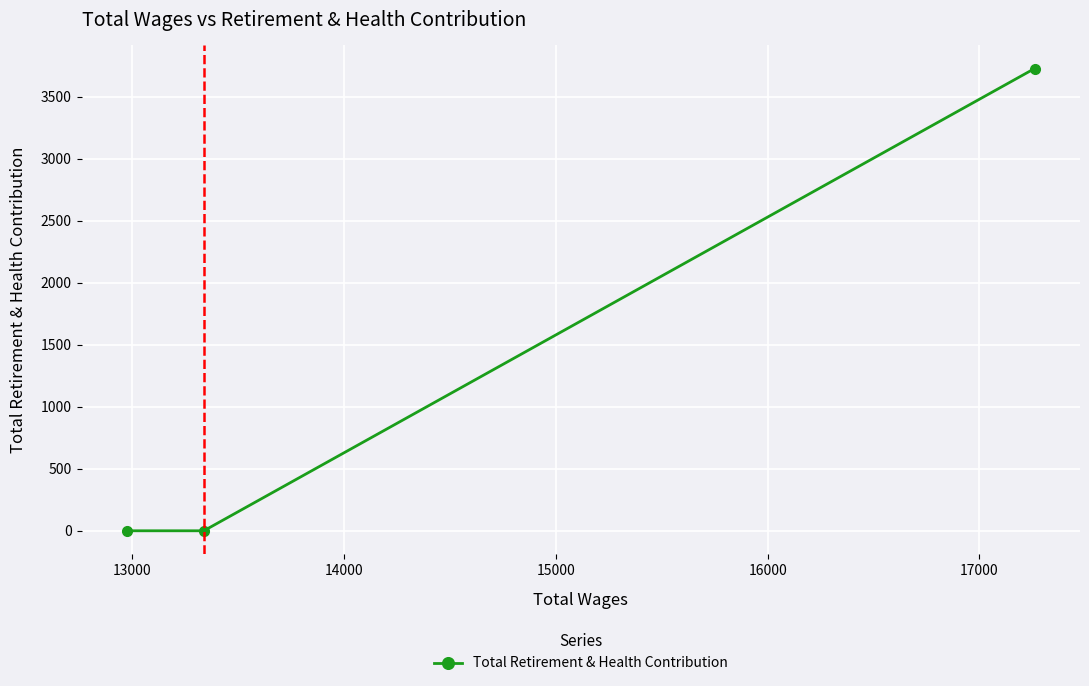

Reading left to right, list all the values displayed in this chart.

0	0	3726